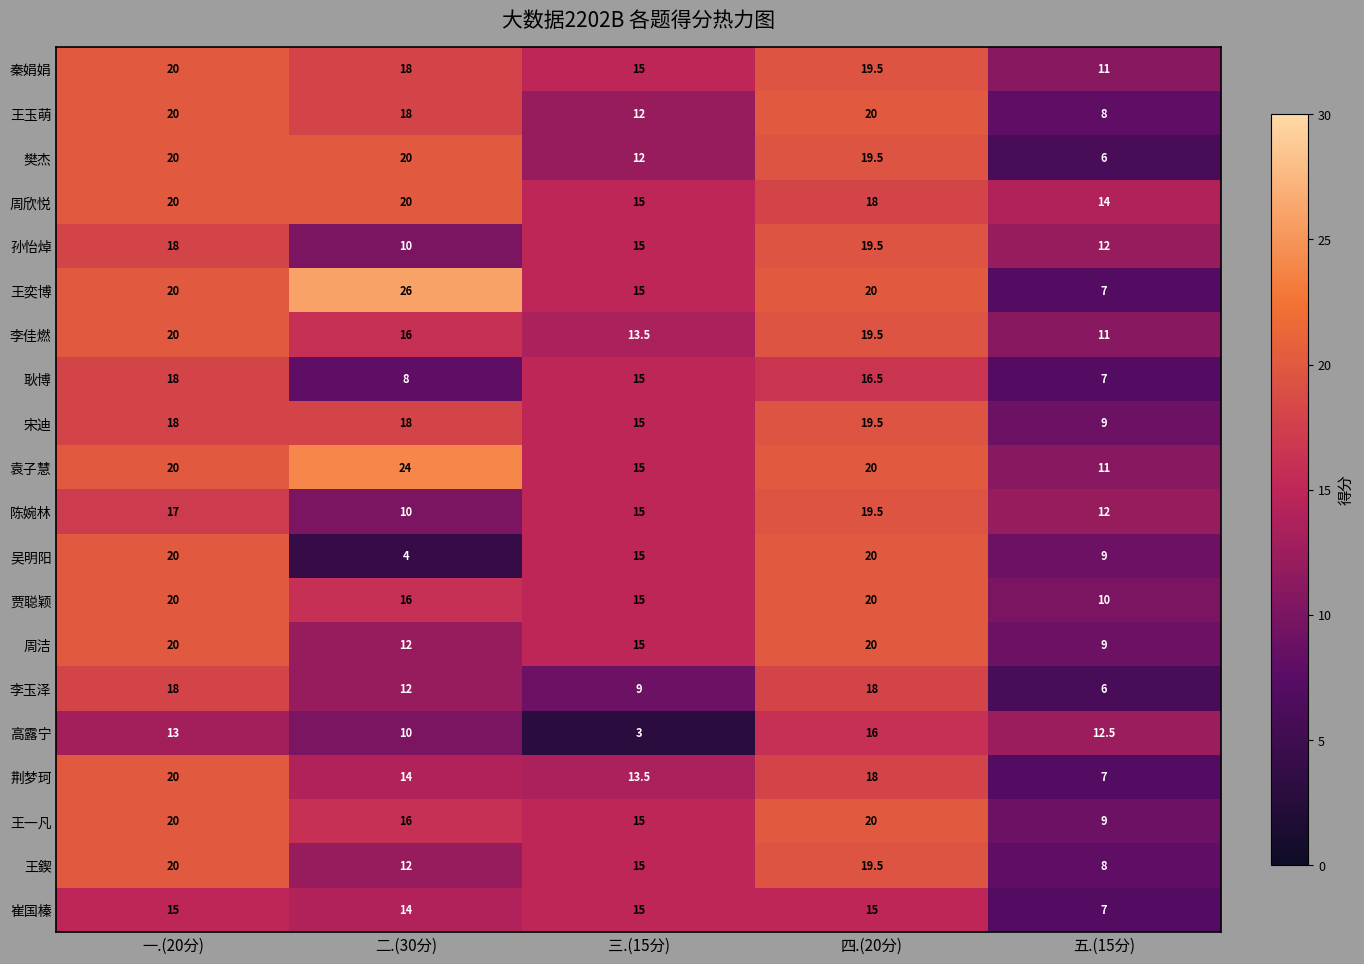

Which series has the largest range (max minus min)?

王奕博